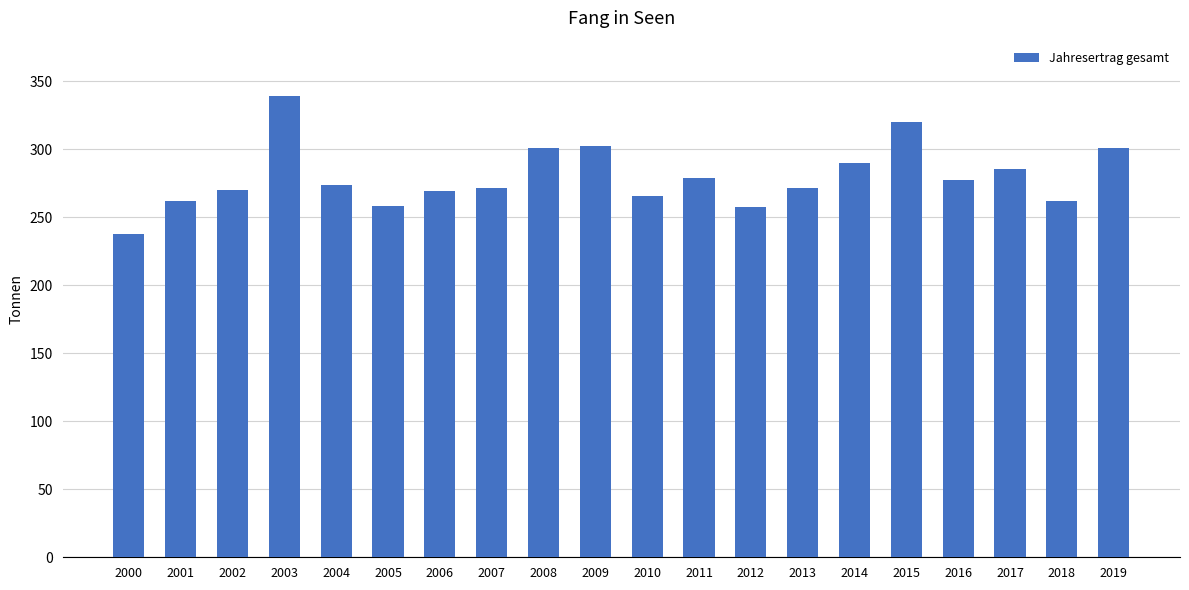

How many bars are there in total?

20